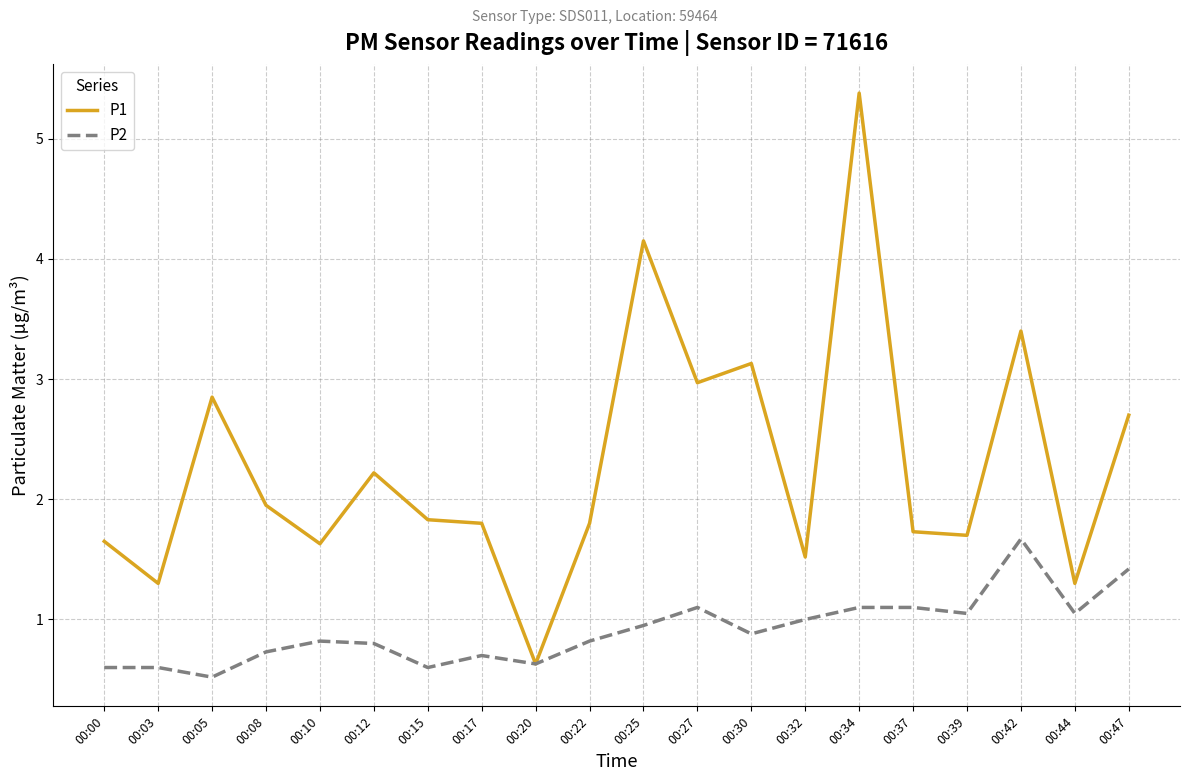

Which series has the largest range (max minus min)?

P1